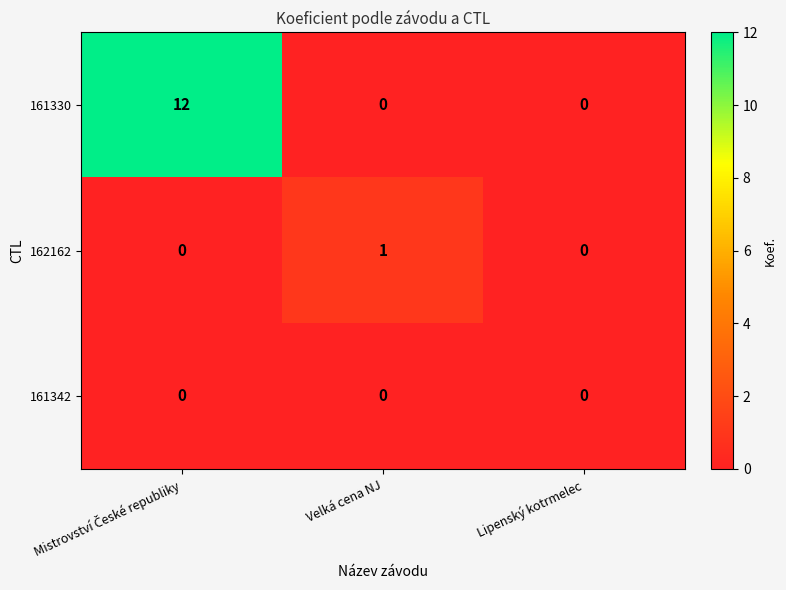

Between Velká cena NJ and Lipenský kotrmelec, which series saw the biggest shift?

162162